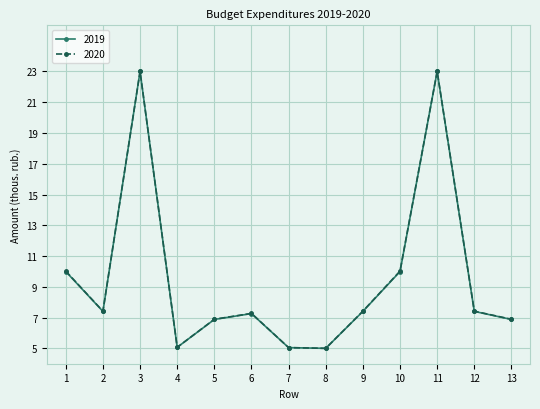

Is it true that 2020 equals 7.4 at 12?

True